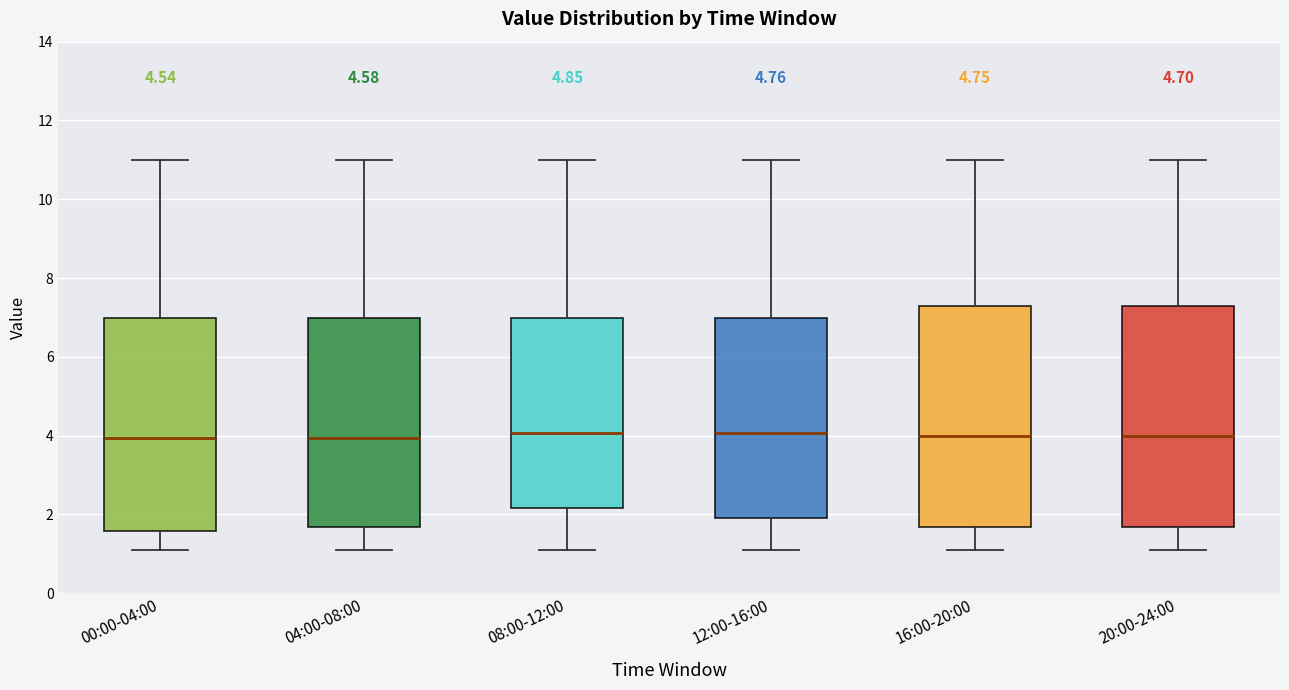

Reading left to right, read every box against the y-axis: the position of its median line, the range the box covers, and the ends of its whiskers. The values are not printed on the chart, so give them approximately, as read against the axis.

00:00-04:00: median 4.0, box 1.6 to 7.0, whiskers 1.2 to 11.0
04:00-08:00: median 4.0, box 1.6 to 7.0, whiskers 1.2 to 11.0
08:00-12:00: median 4.0, box 2.2 to 7.0, whiskers 1.2 to 11.0
12:00-16:00: median 4.0, box 2.0 to 7.0, whiskers 1.2 to 11.0
16:00-20:00: median 4.0, box 1.6 to 7.4, whiskers 1.2 to 11.0
20:00-24:00: median 4.0, box 1.6 to 7.4, whiskers 1.2 to 11.0